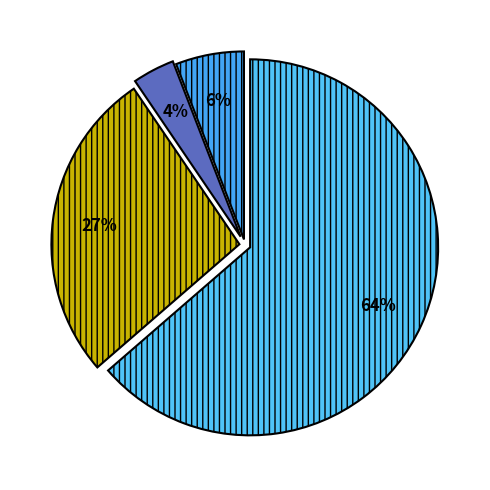

How many slices are in this pie chart?

4